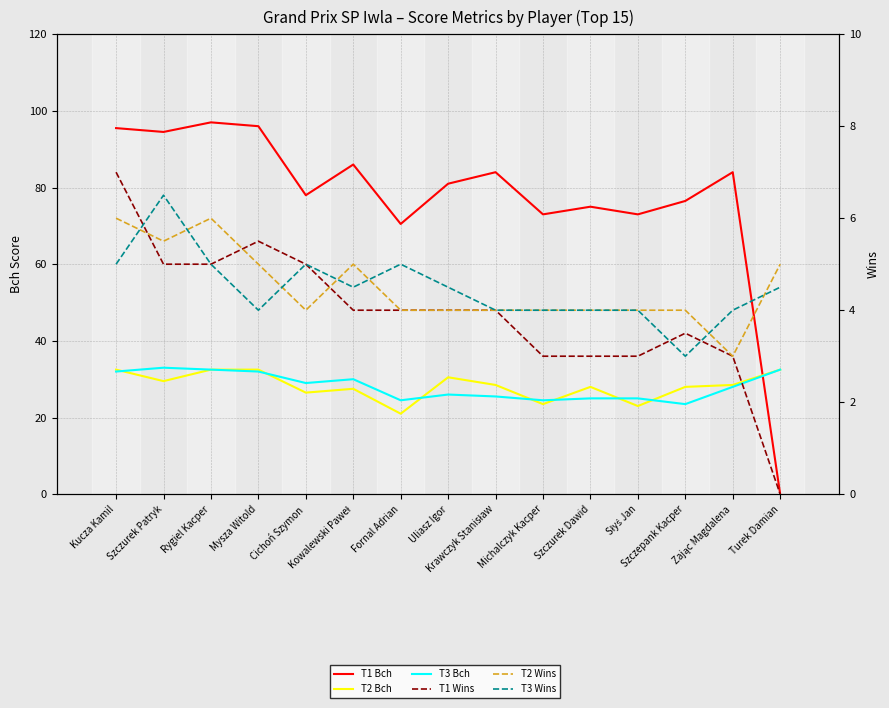

What are all the series names shown in the legend?

T1 Bch, T2 Bch, T3 Bch, T1 Wins, T2 Wins, T3 Wins